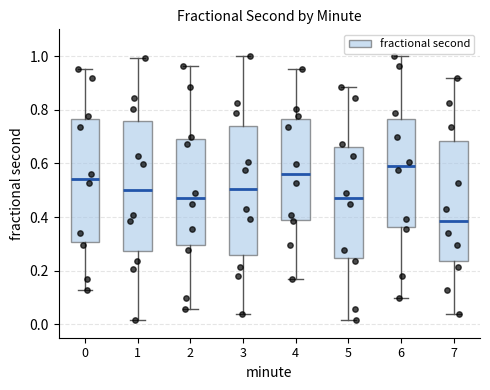

Reading left to right, read every box against the y-axis: the position of its median line, the range the box covers, and the ends of its whiskers. The values are not printed on the chart, so give them approximately, as read against the axis.

0: median 0.54, box 0.30 to 0.76, whiskers 0.12 to 0.96
1: median 0.50, box 0.28 to 0.76, whiskers 0.02 to 1.00
2: median 0.46, box 0.30 to 0.70, whiskers 0.06 to 0.96
3: median 0.50, box 0.26 to 0.74, whiskers 0.04 to 1.00
4: median 0.56, box 0.40 to 0.76, whiskers 0.18 to 0.96
5: median 0.46, box 0.24 to 0.66, whiskers 0.02 to 0.88
6: median 0.60, box 0.36 to 0.76, whiskers 0.10 to 1.00
7: median 0.38, box 0.24 to 0.68, whiskers 0.04 to 0.92